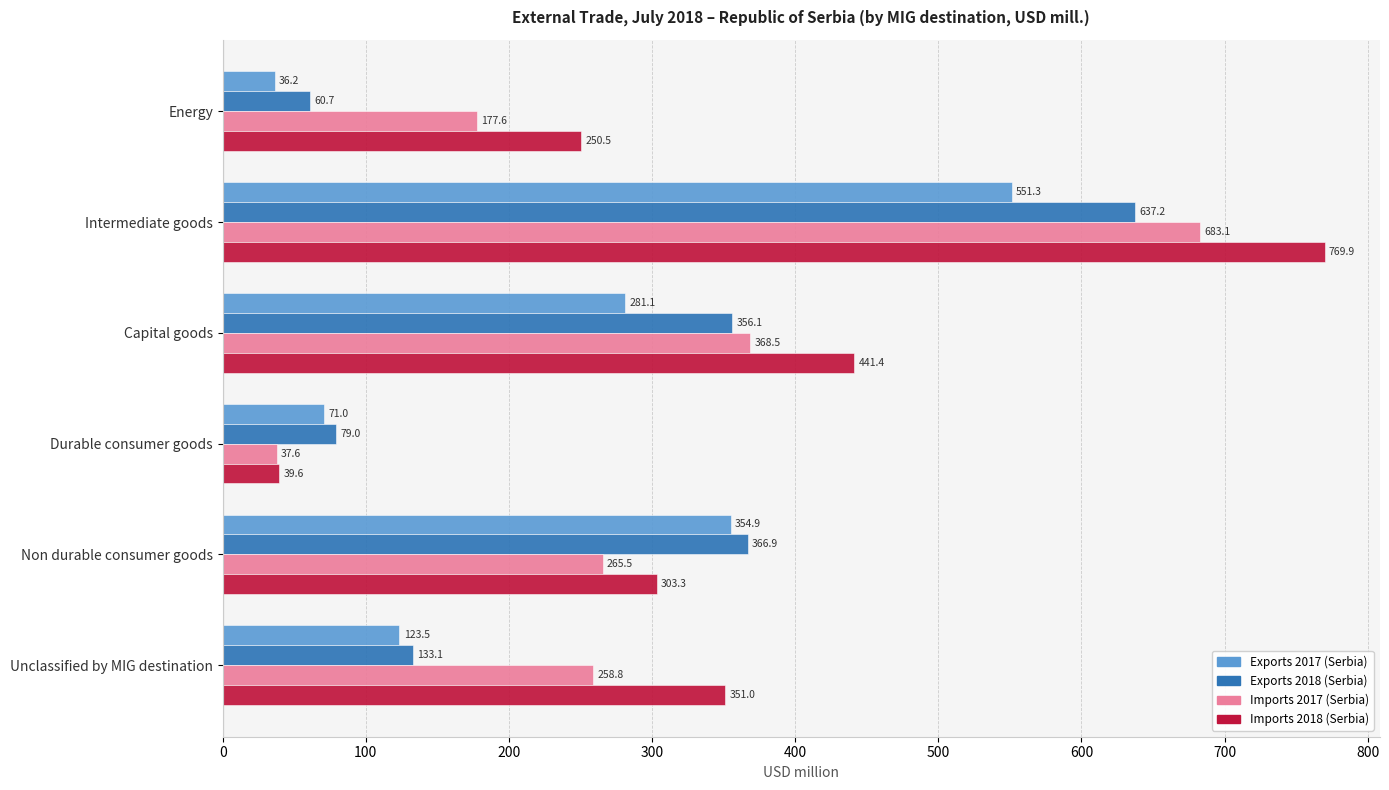

What is the difference between the Exports 2018 (Serbia) values at Non durable consumer goods and Intermediate goods?

270.3